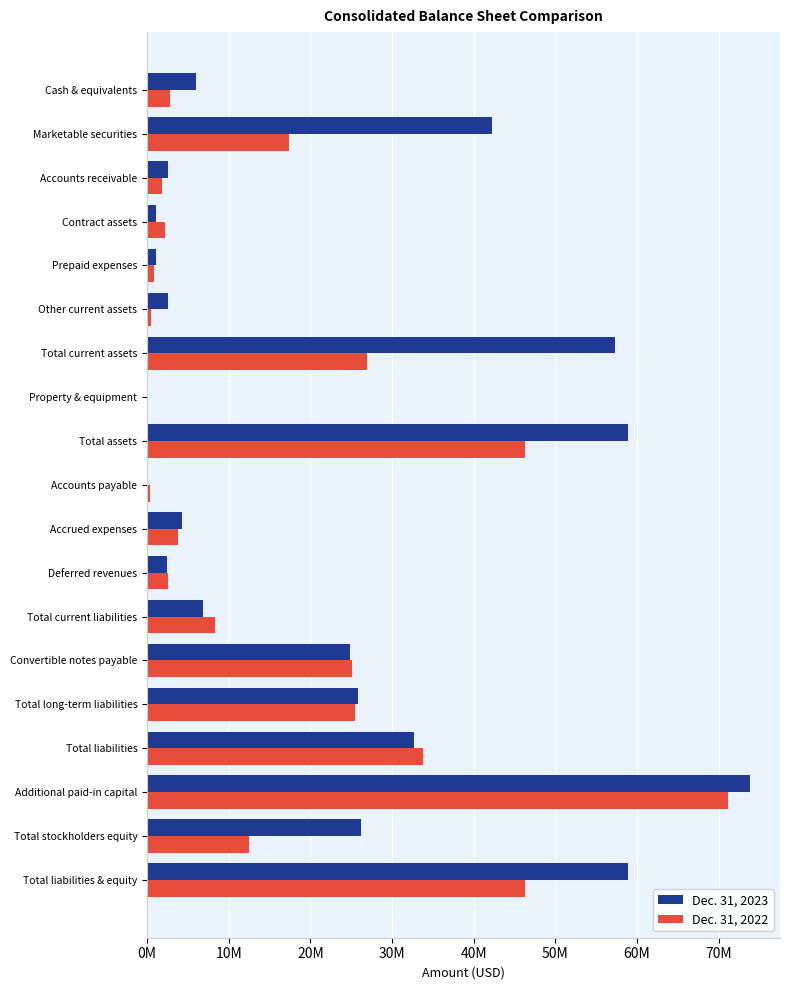

What are all the series names shown in the legend?

Dec. 31, 2023, Dec. 31, 2022